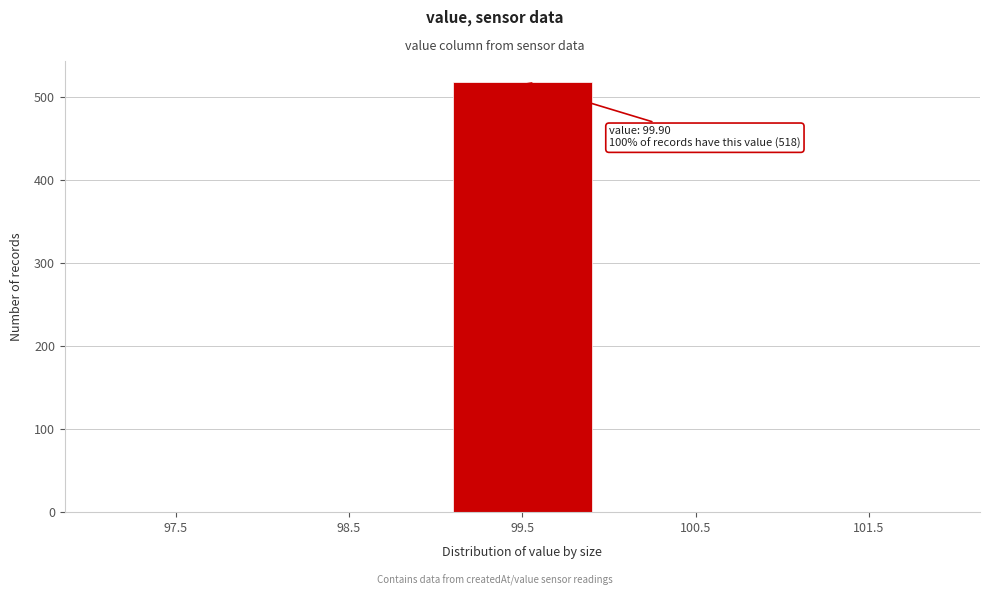

Reading left to right, transcribe all the data shown in this chart.

97.5=0	98.5=0	99.5=518	100.5=0	101.5=0